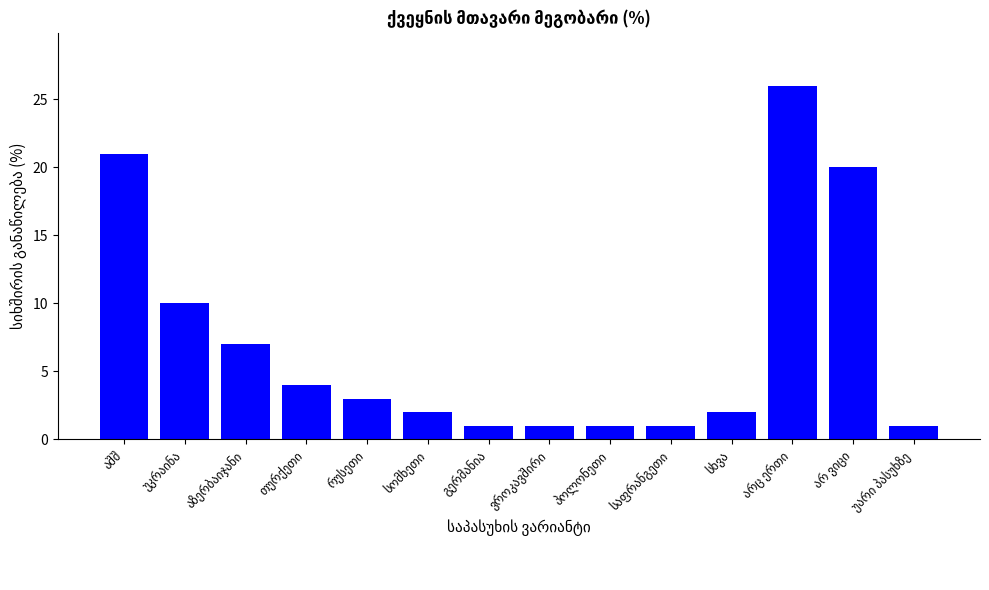

What is the value of the 7th bar from the left?

1